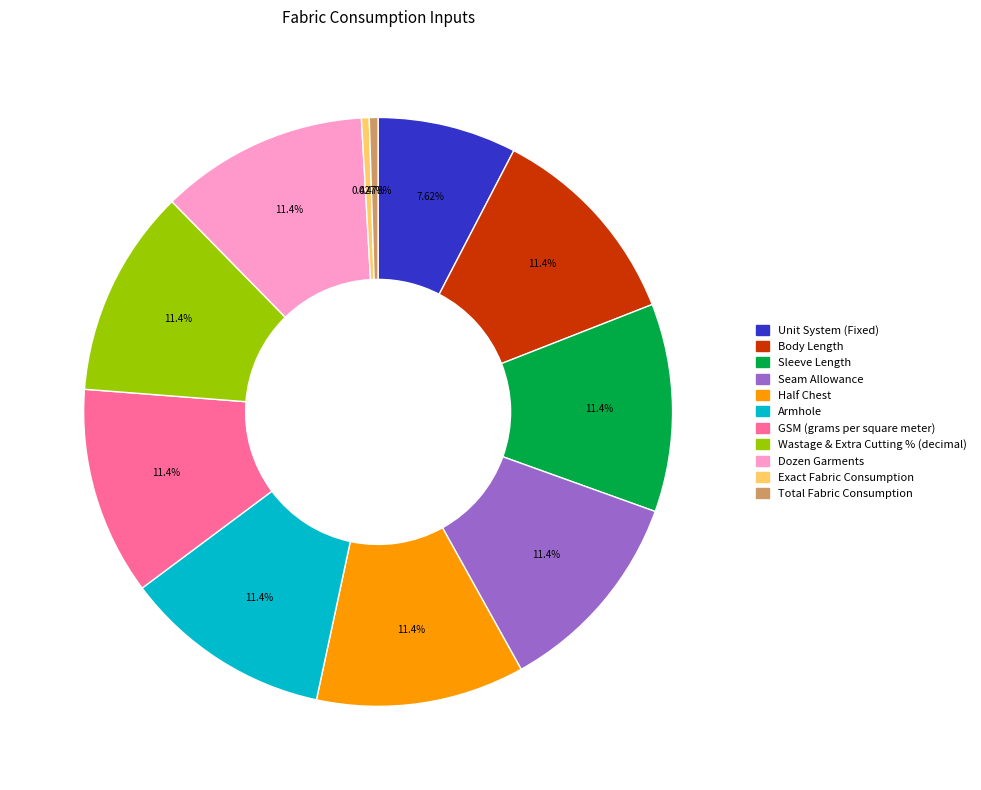

Is there any slice that represents more than half of the pie?

No